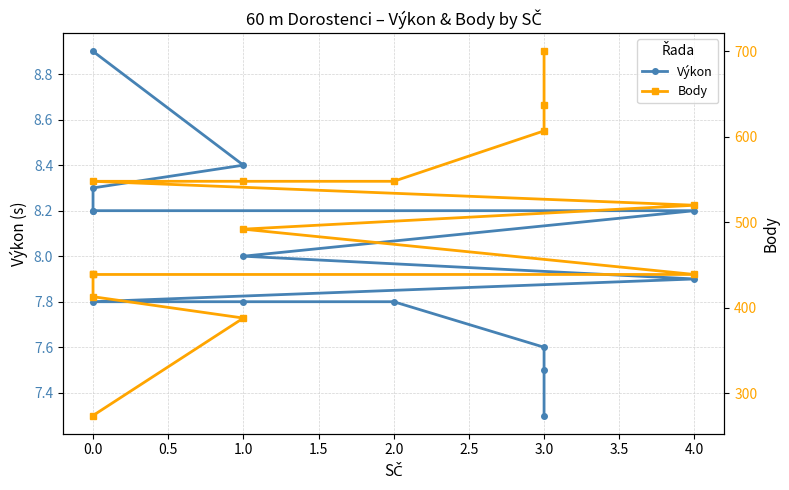

What is the greatest value displayed?

700.0